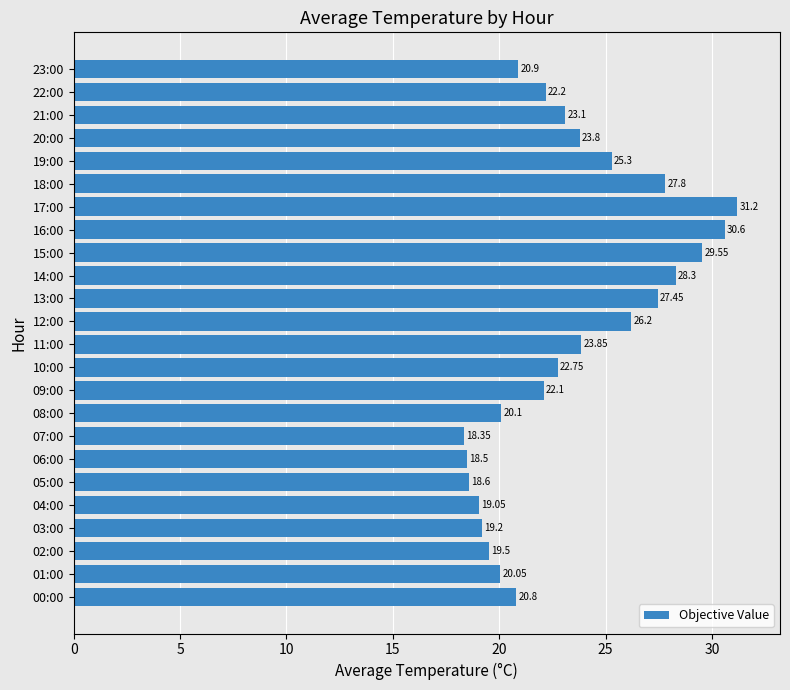

How many values exceed 22?

14